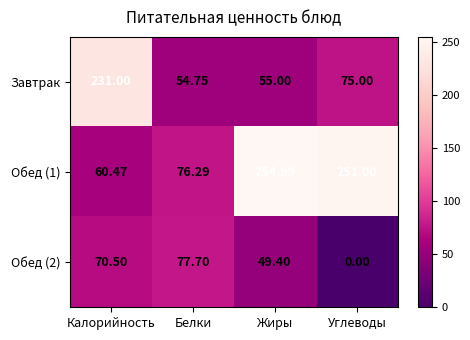

Which series has the largest range (max minus min)?

Обед (1)